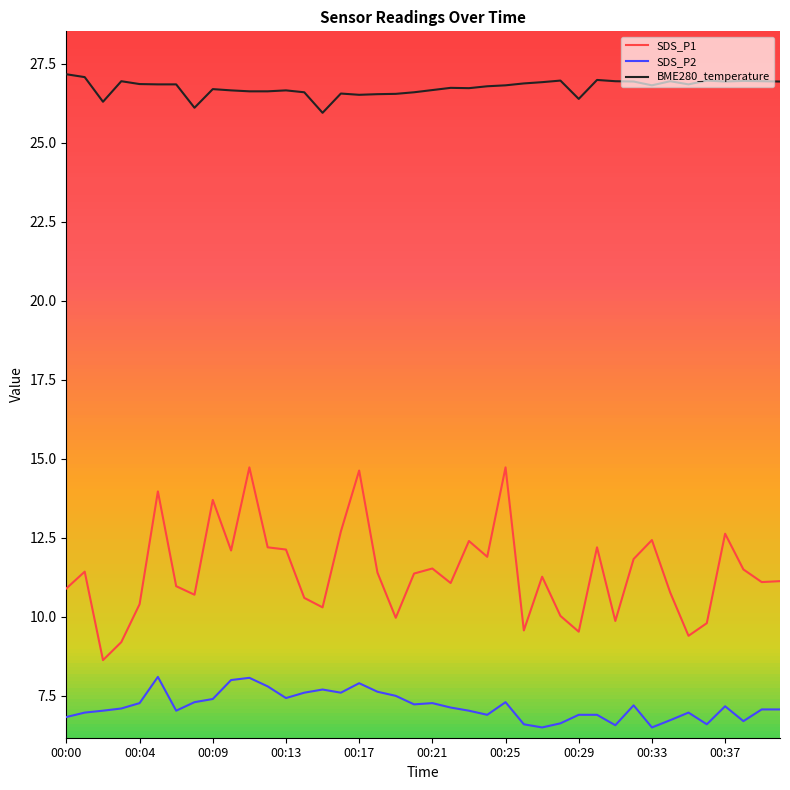

Rank the series by their average value, from lowest to highest.

SDS_P2, SDS_P1, BME280_temperature